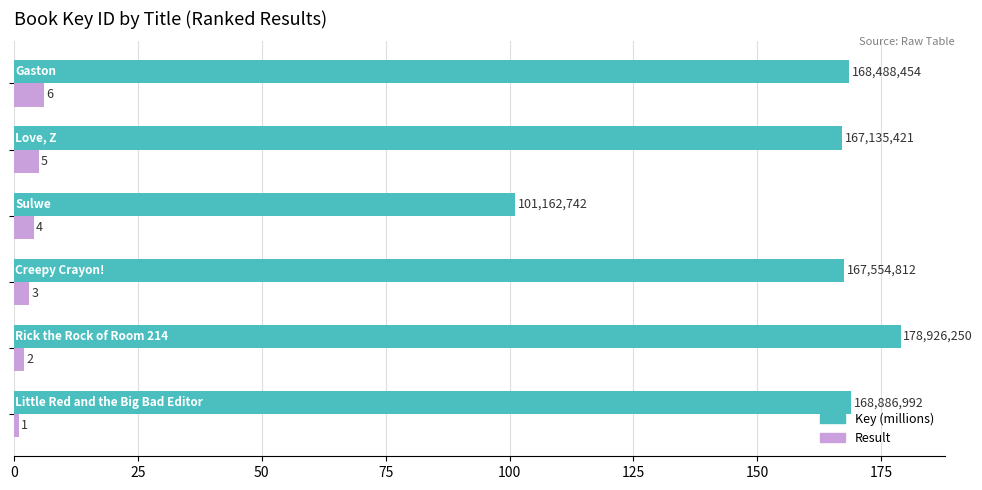

Which series has the widest spread of values?

Key (millions)